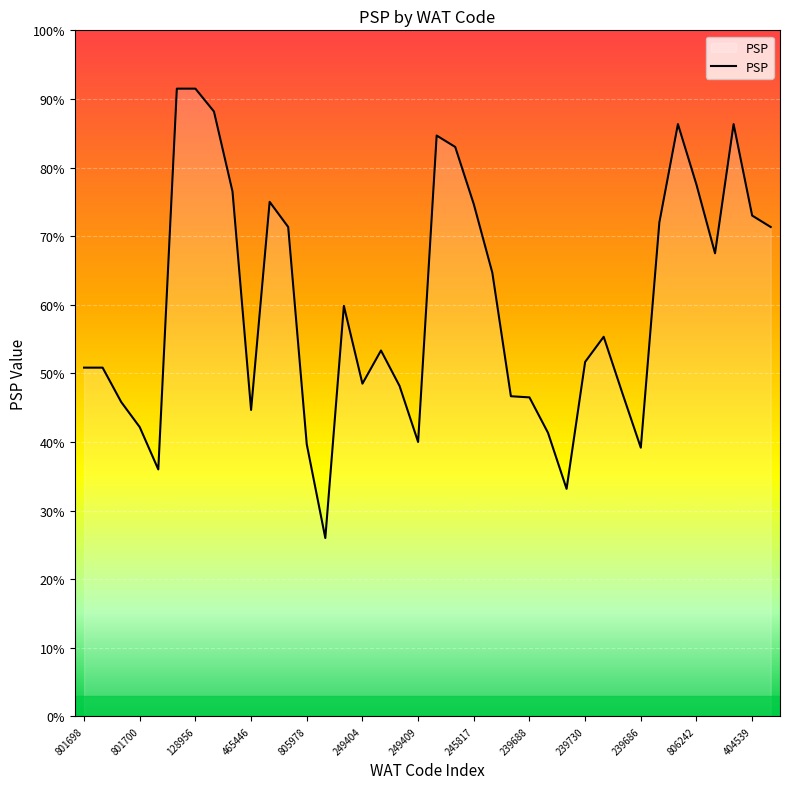

Does the chart have visible grid lines?

Yes